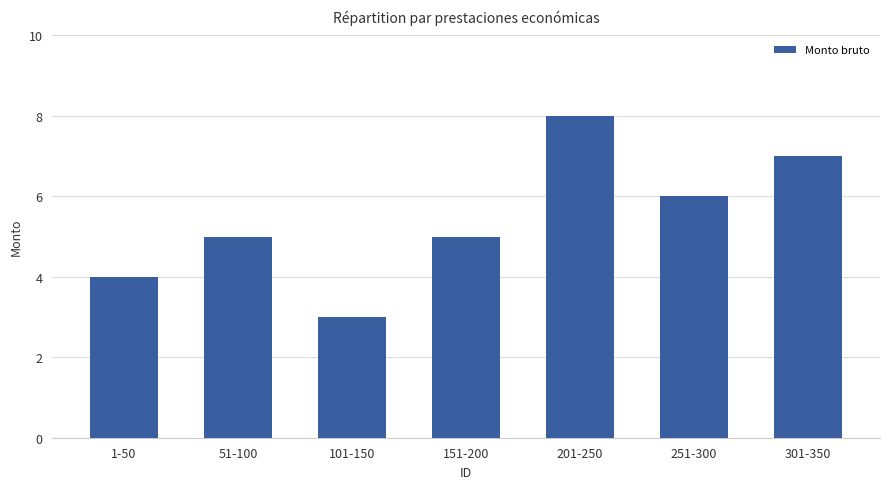

Reading left to right, what are all the values shown in this chart?

1-50=4	51-100=5	101-150=3	151-200=5	201-250=8	251-300=6	301-350=7